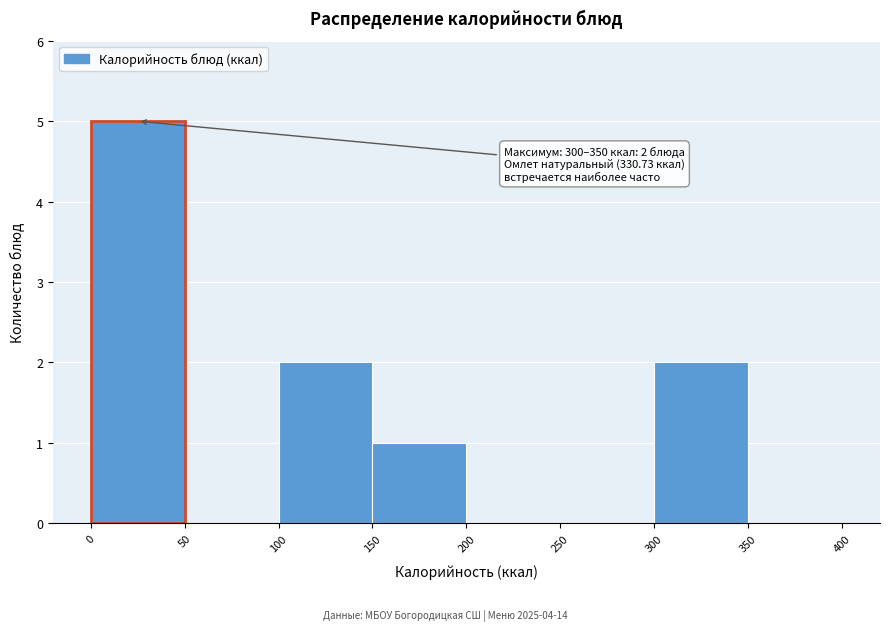

Over which range of the x-axis is the bar tallest?

0 to 50